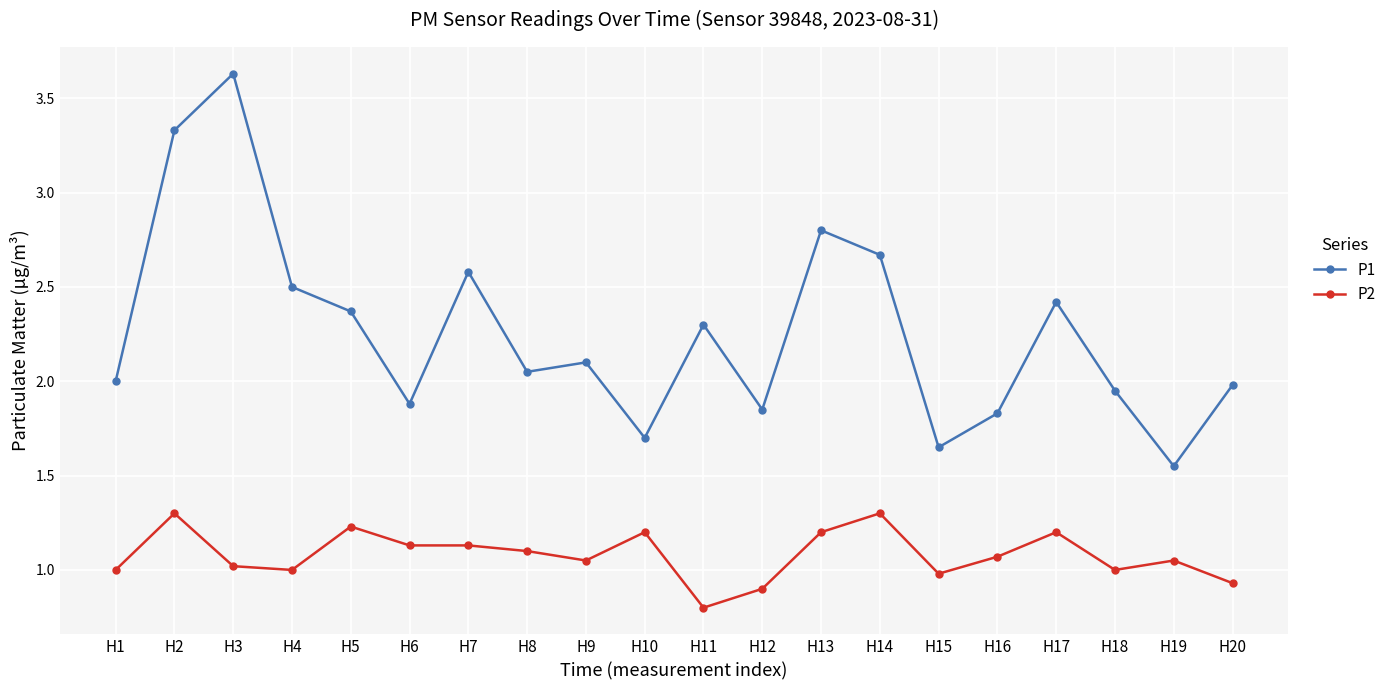

Where is the first local minimum for P1?

H6